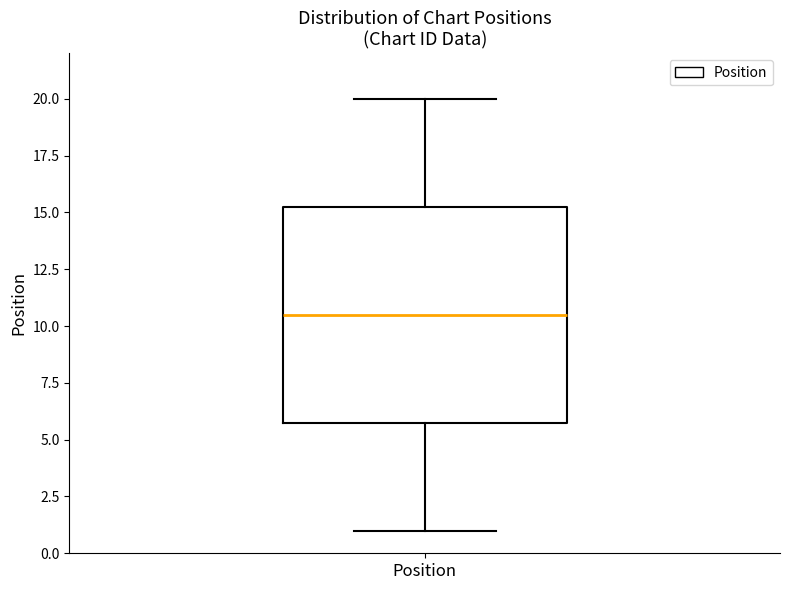

Read this box plot against the y-axis: the position of the median line, the range covered by the box, and the ends of both whiskers. The values are not printed on the chart, so give them approximately, as read against the axis.

median 10.5, box 6.0 to 15.5, whiskers 1.0 to 20.0